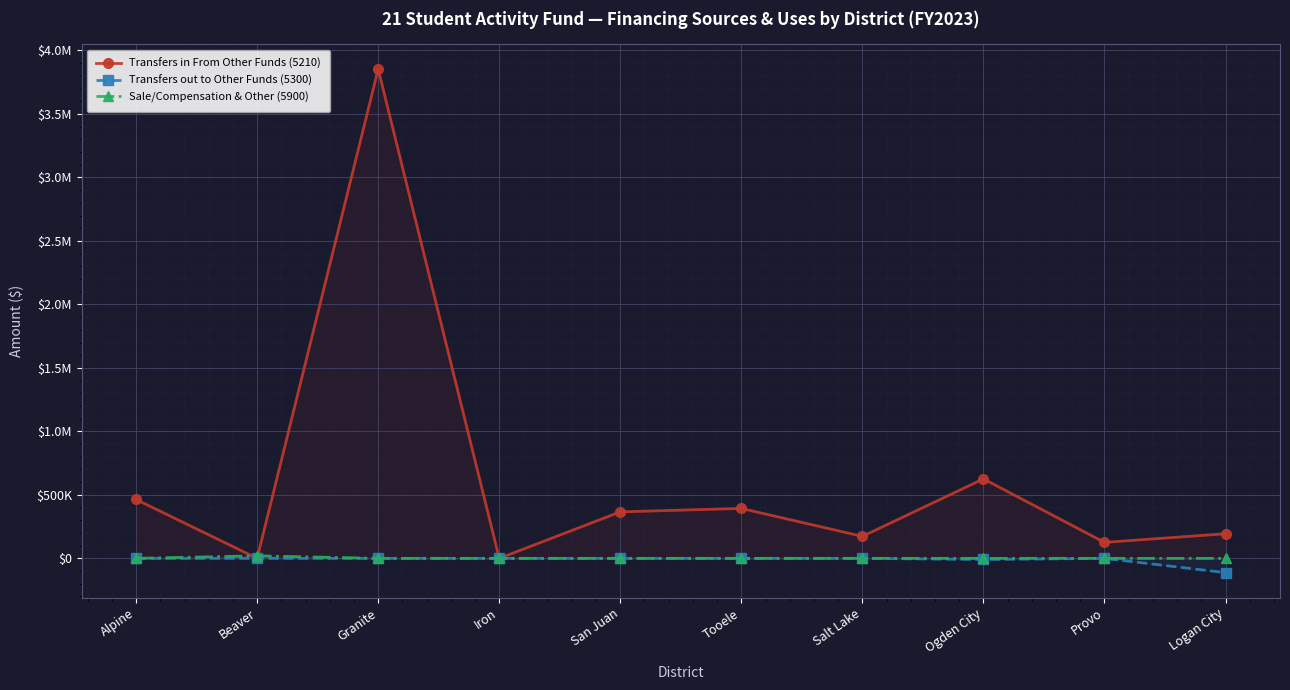

Which series has the largest total across all categories?

Transfers in From Other Funds (5210)